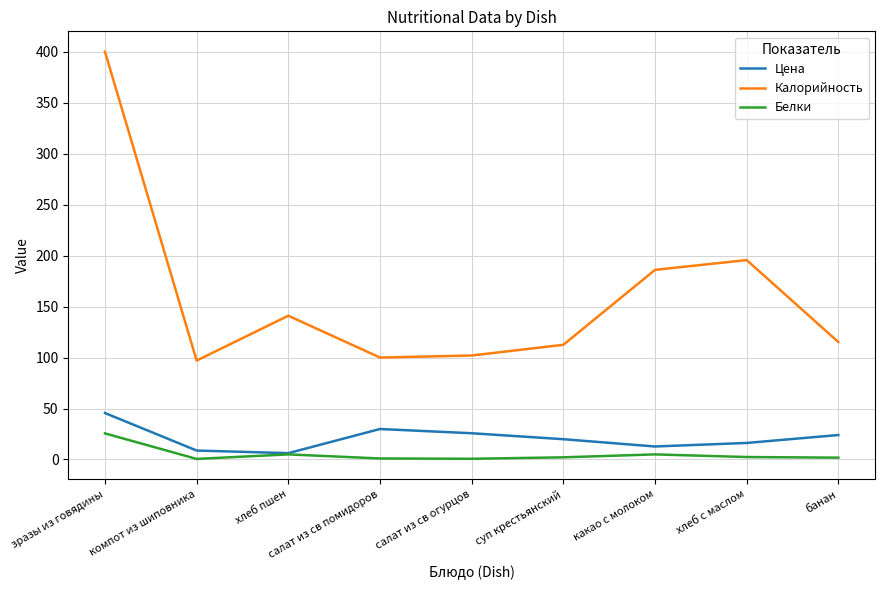

True or false: Белки has a value of 12.0 at зразы из говядины.

False